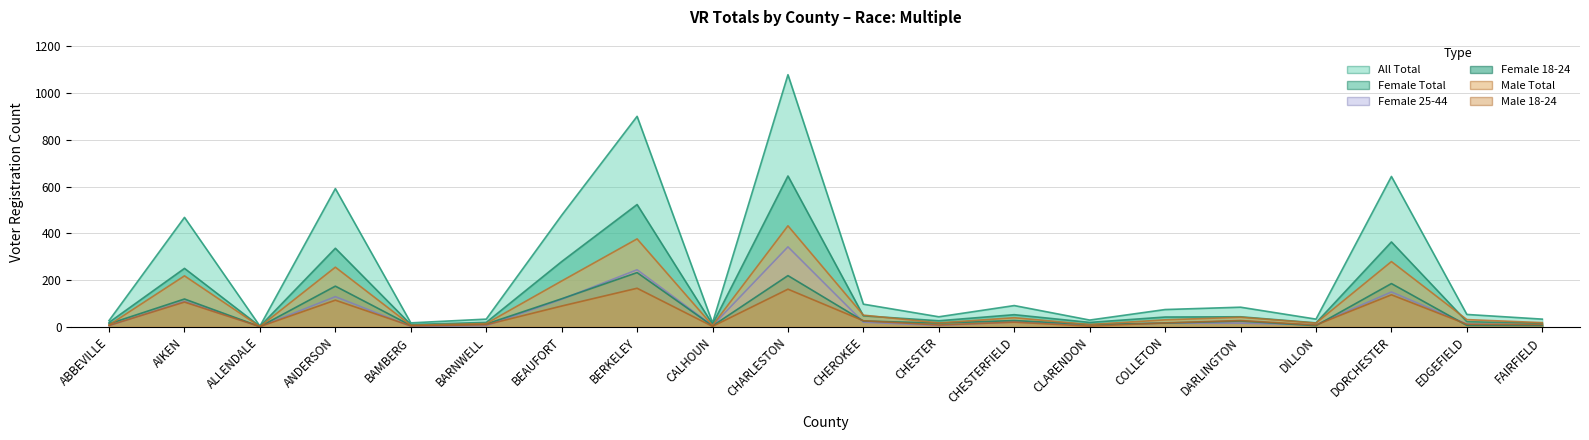

True or false: Male Total and All Total cross at least once.

False